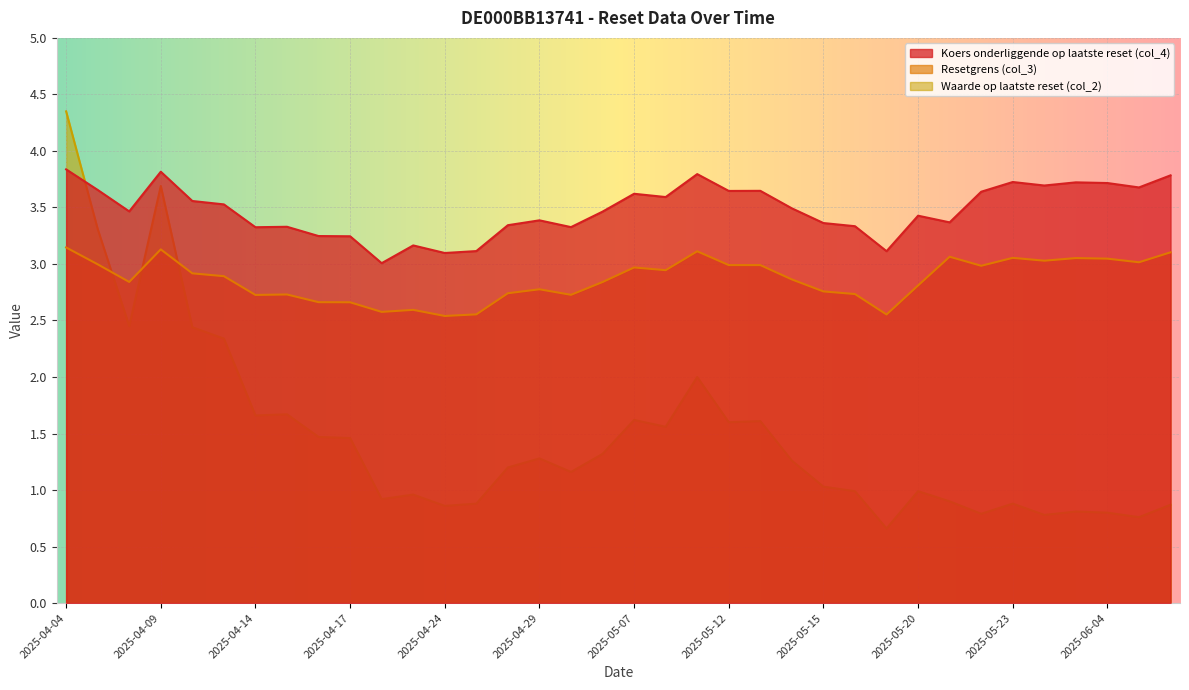

Which series ends up on top after the final intersection of Waarde op laatste reset (col_2) and Koers onderliggende op laatste reset (col_4)?

Koers onderliggende op laatste reset (col_4)